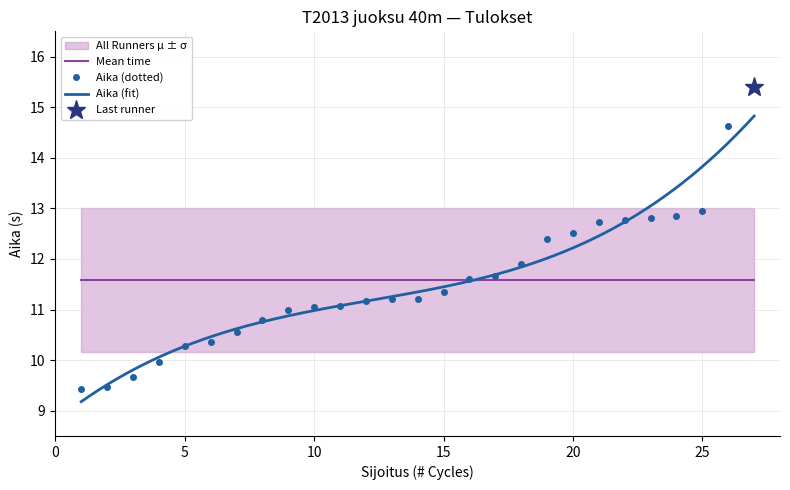

True or false: Aika (dotted) has a value of 11.1 at 10.

True